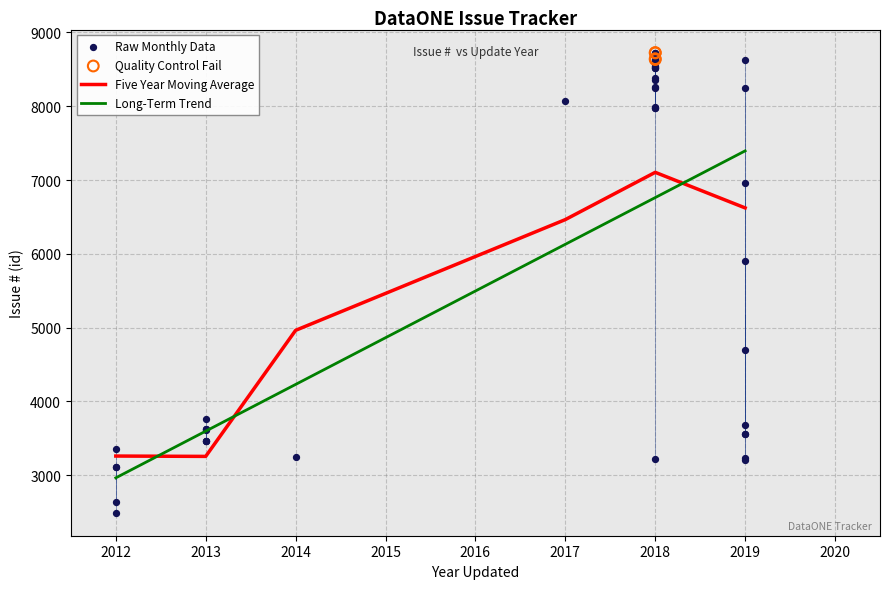

At which label does Long-Term Trend reach its peak?

2019